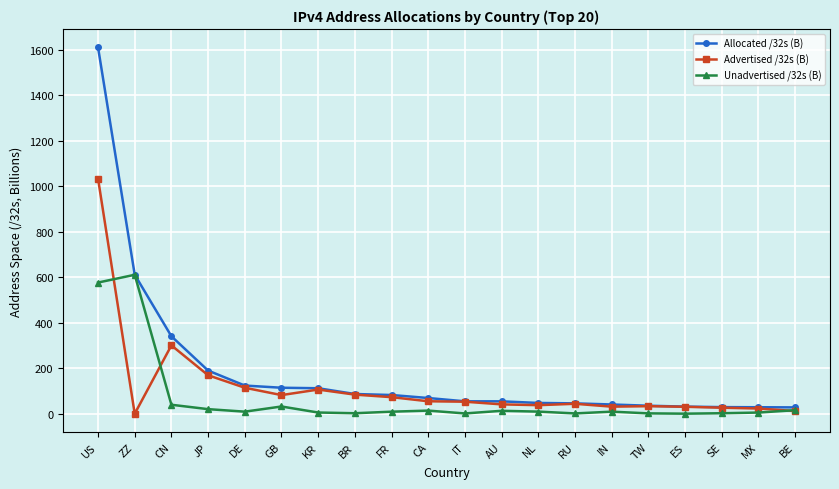

What is the minimum value for Unadvertised /32s (B)?

0.7